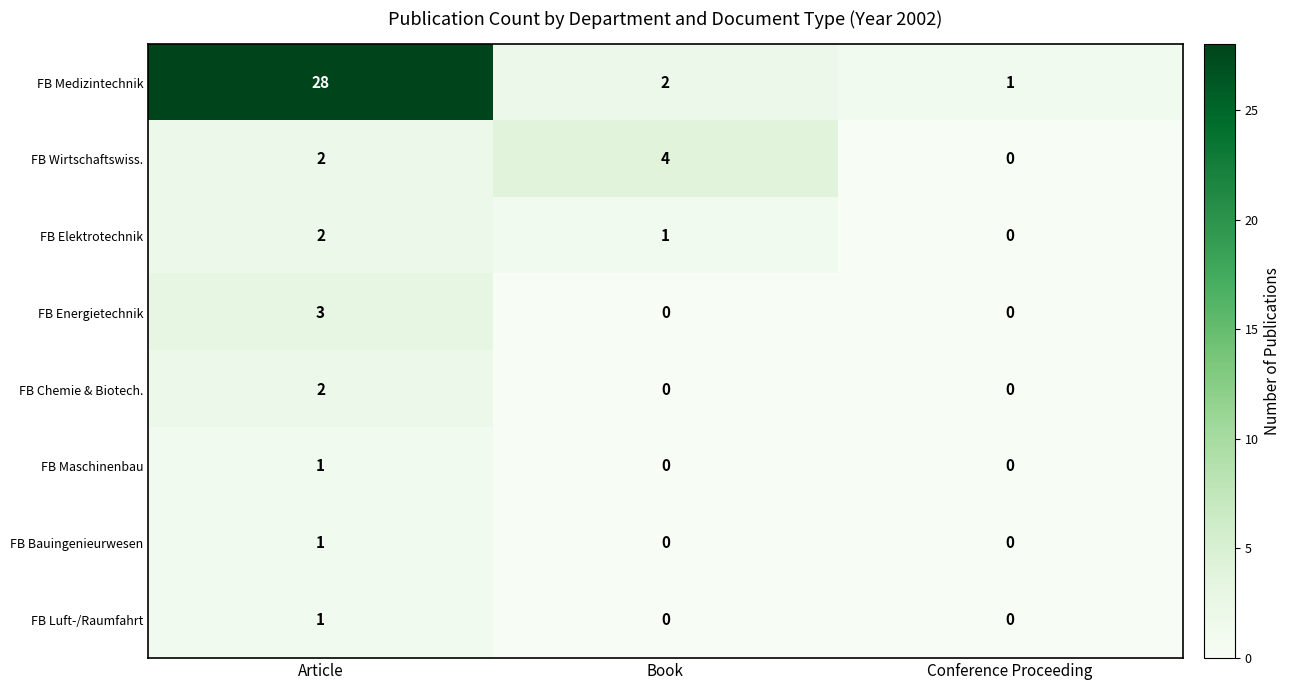

The value of FB Chemie & Biotech. at Conference Proceeding is -1. True or false?

False